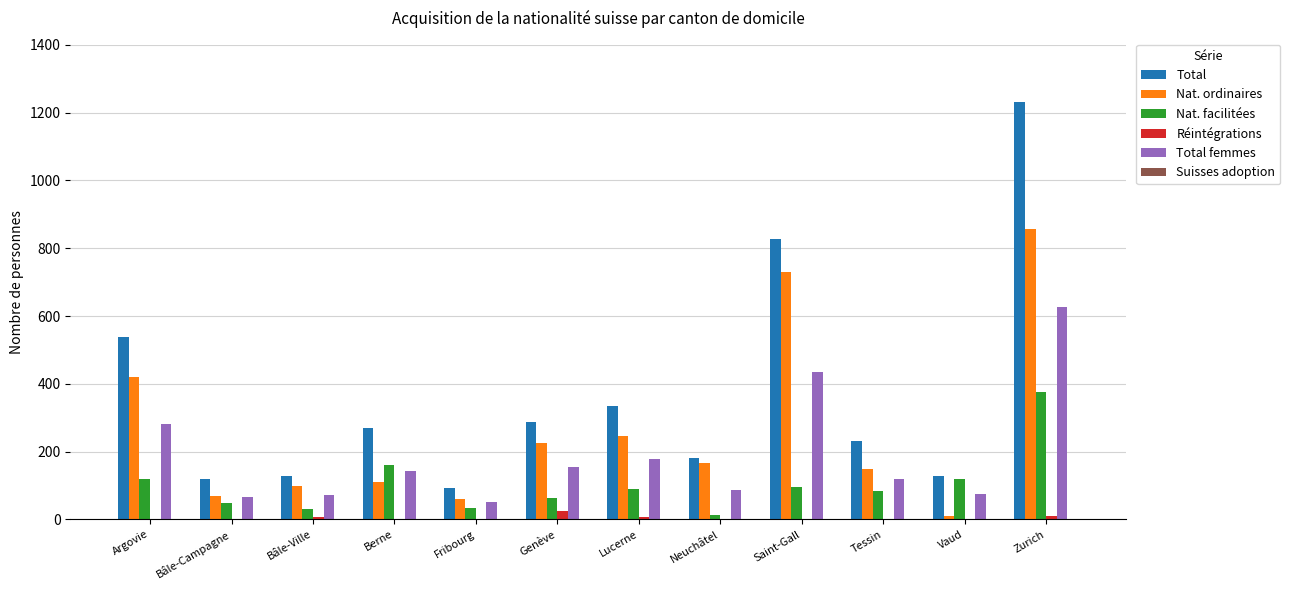

Count the number of data series in this chart.

6